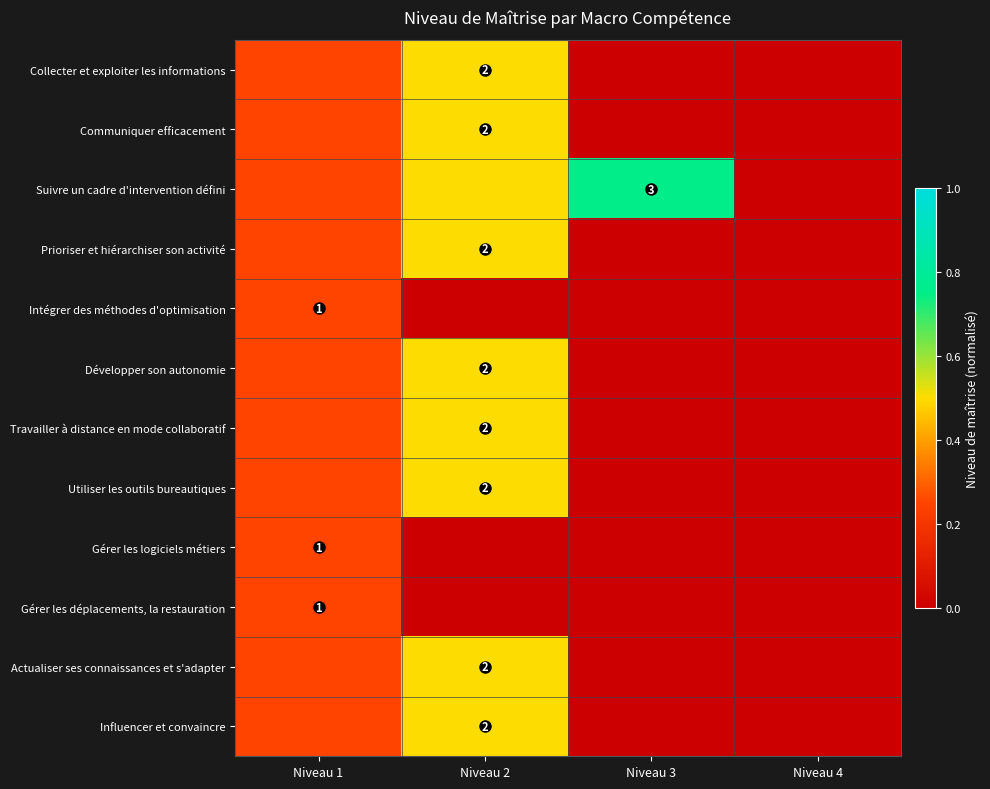

What is the difference between the maximum and second lowest values in the Intégrer des méthodes d'optimisation series?

0.2